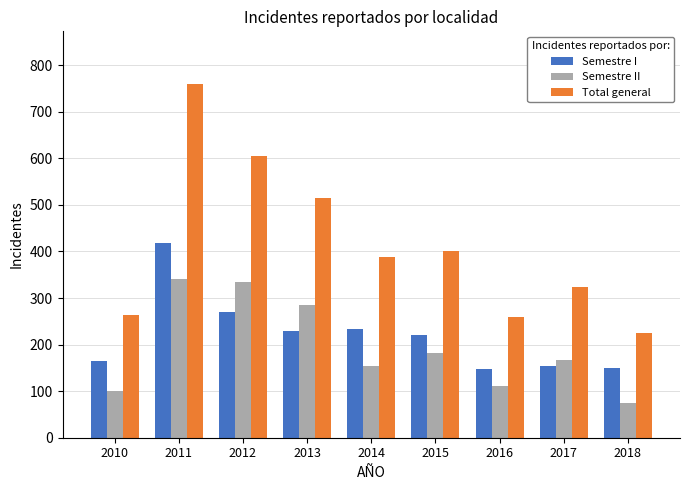

Which series has the largest total across all categories?

Total general